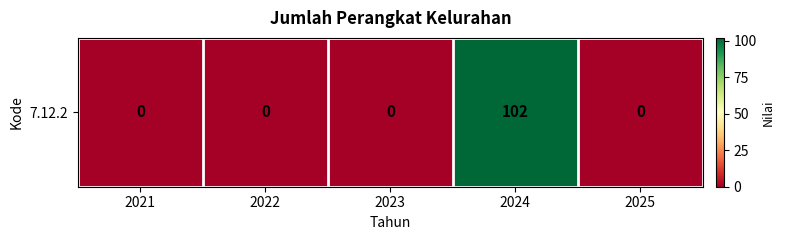

List the labels in order of value, largest first.

2024, 2021, 2022, 2023, 2025